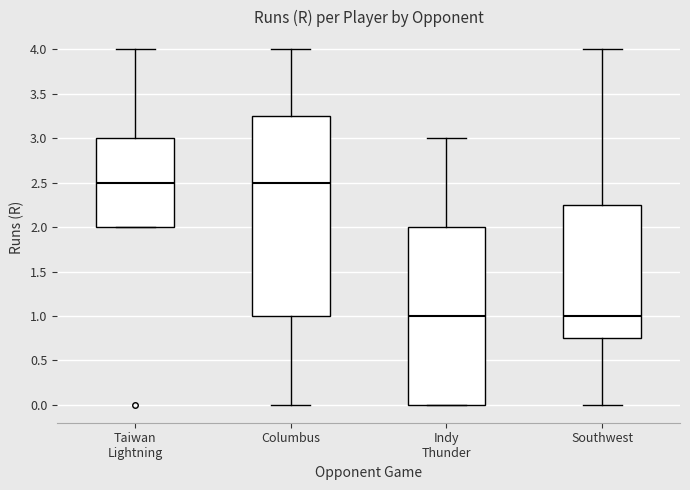

Which box is the tallest, from its lower edge to its upper edge?

Columbus